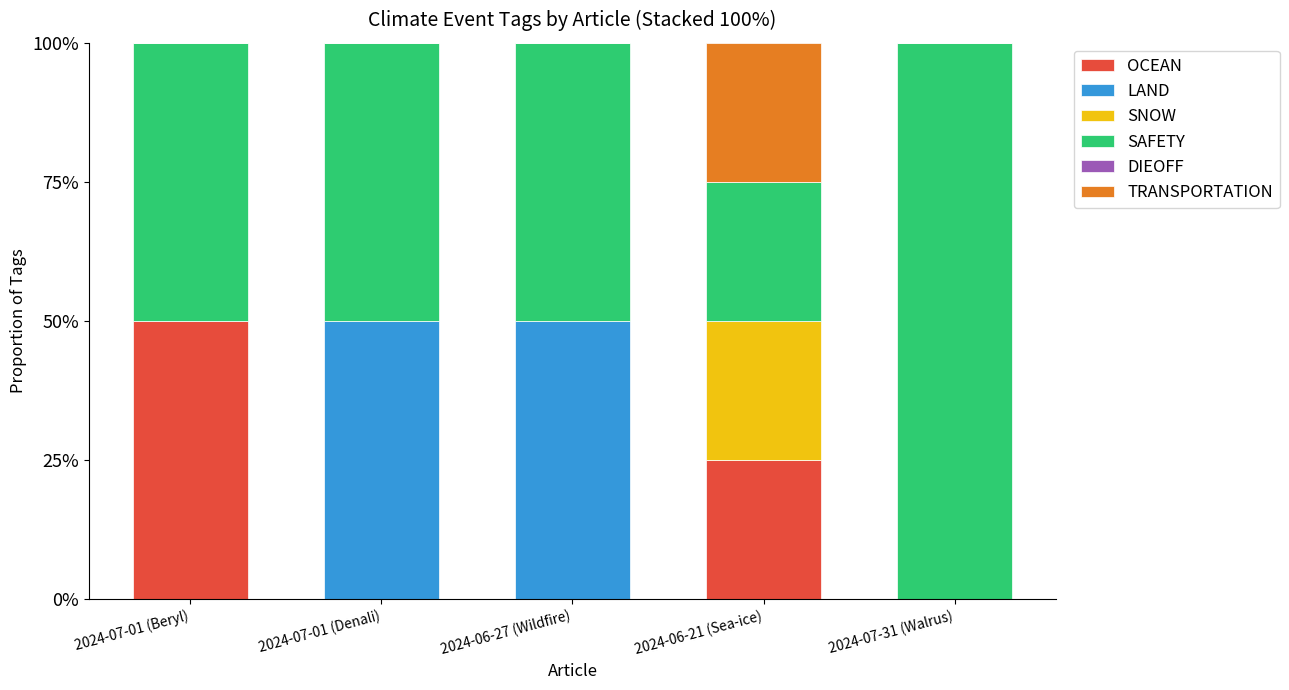

What position from the right is 2024-07-31 (Walrus)?

1